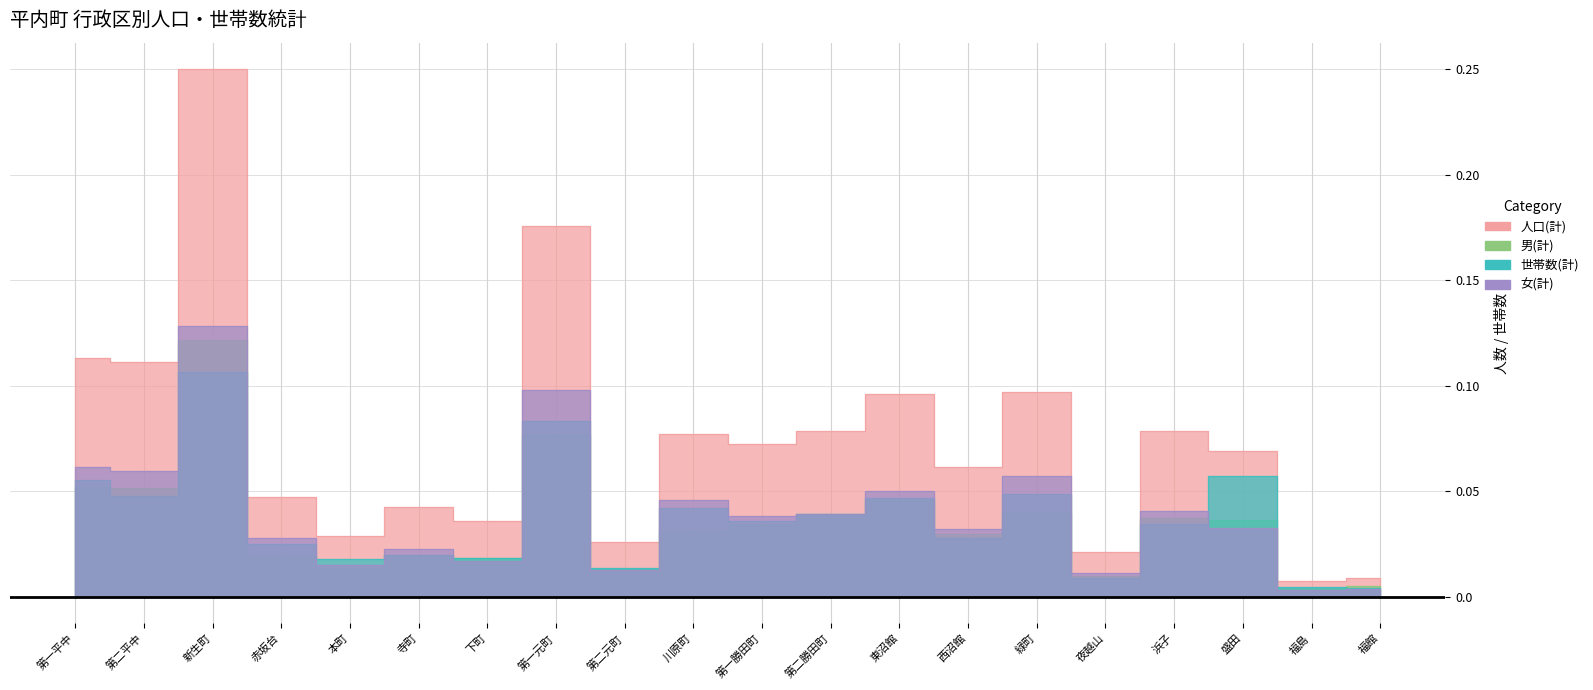

What are all the series names shown in the legend?

人口(計), 男(計), 世帯数(計), 女(計)